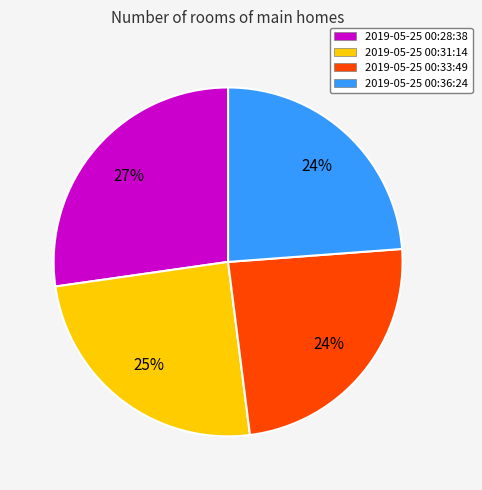

How many segments does this pie chart have?

4